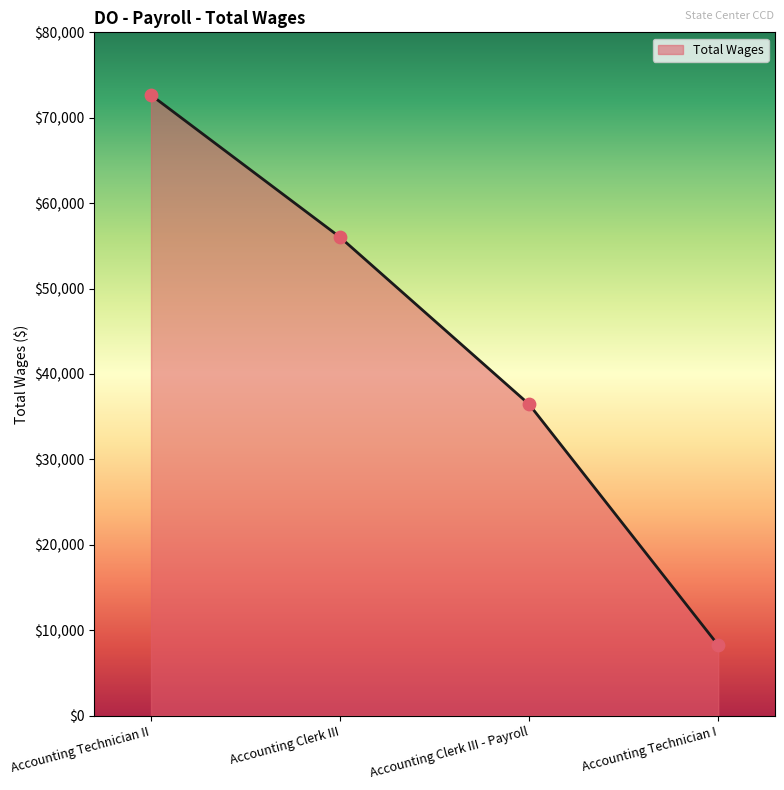

Which has a higher value, Accounting Technician I or Accounting Clerk III?

Accounting Clerk III